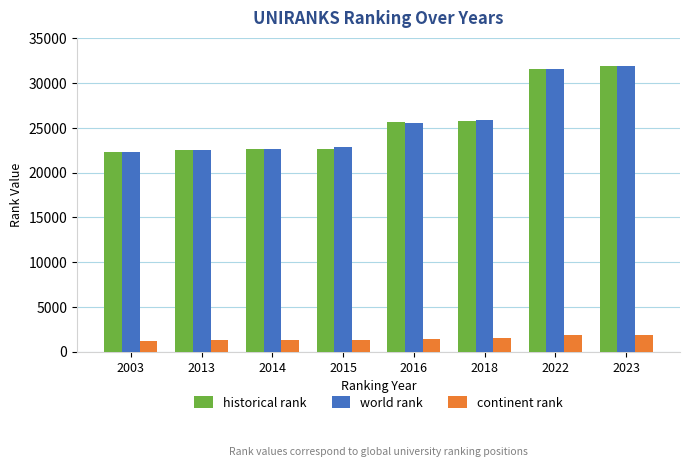

What is the minimum value for continent rank?

1225.0